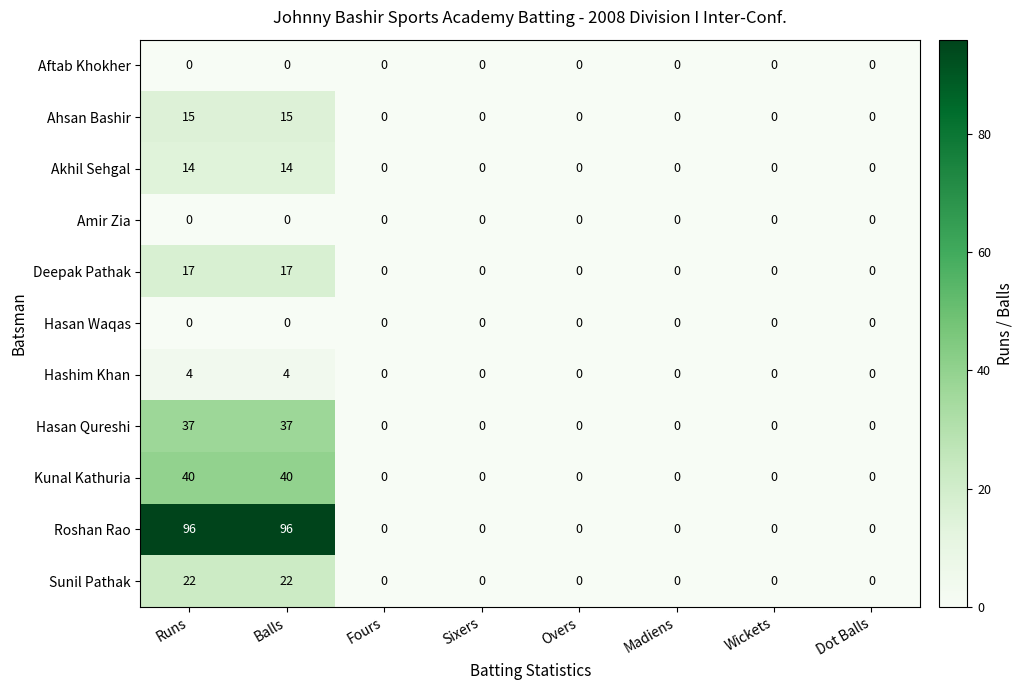

Which series has the largest total across all categories?

Roshan Rao